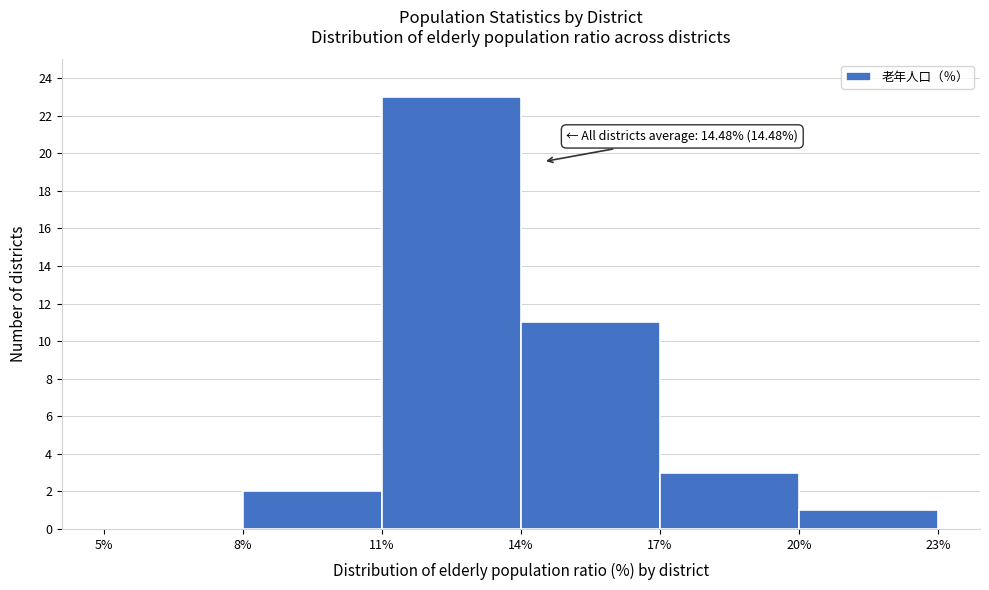

Over which range of the x-axis is the bar tallest?

11% to 14%